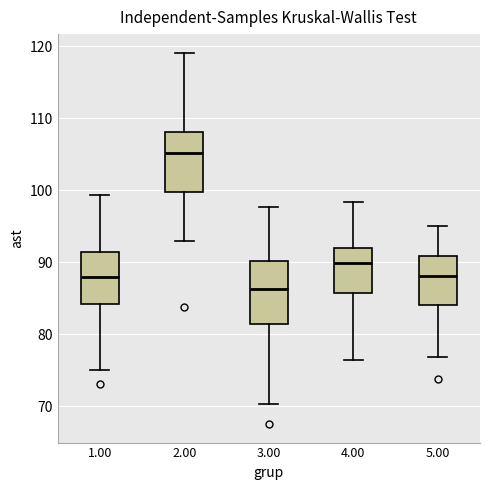

Where does the median line of the box at x = 1.00 sit on the y-axis? The values are not printed on the chart, so give them approximately, as read against the axis.

88